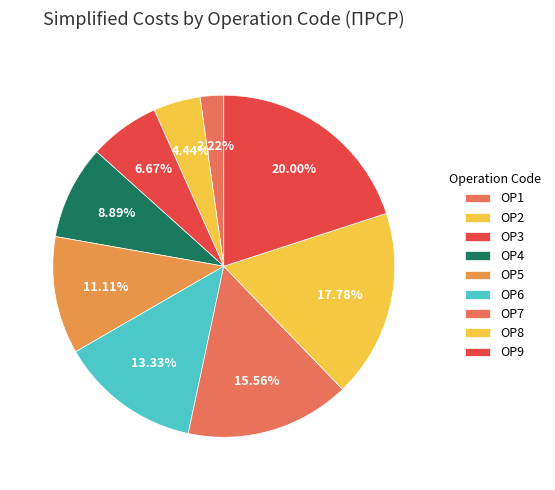

What is the change in value from ОР2 to ОР4?

+2